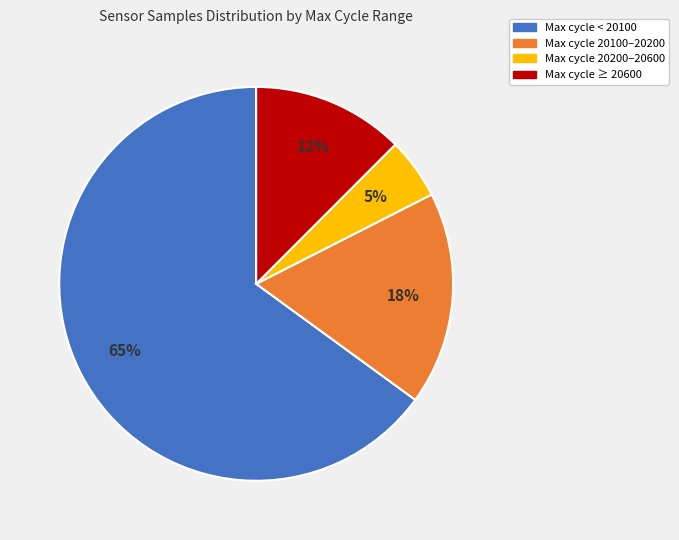

Is there a majority slice in this chart?

Yes